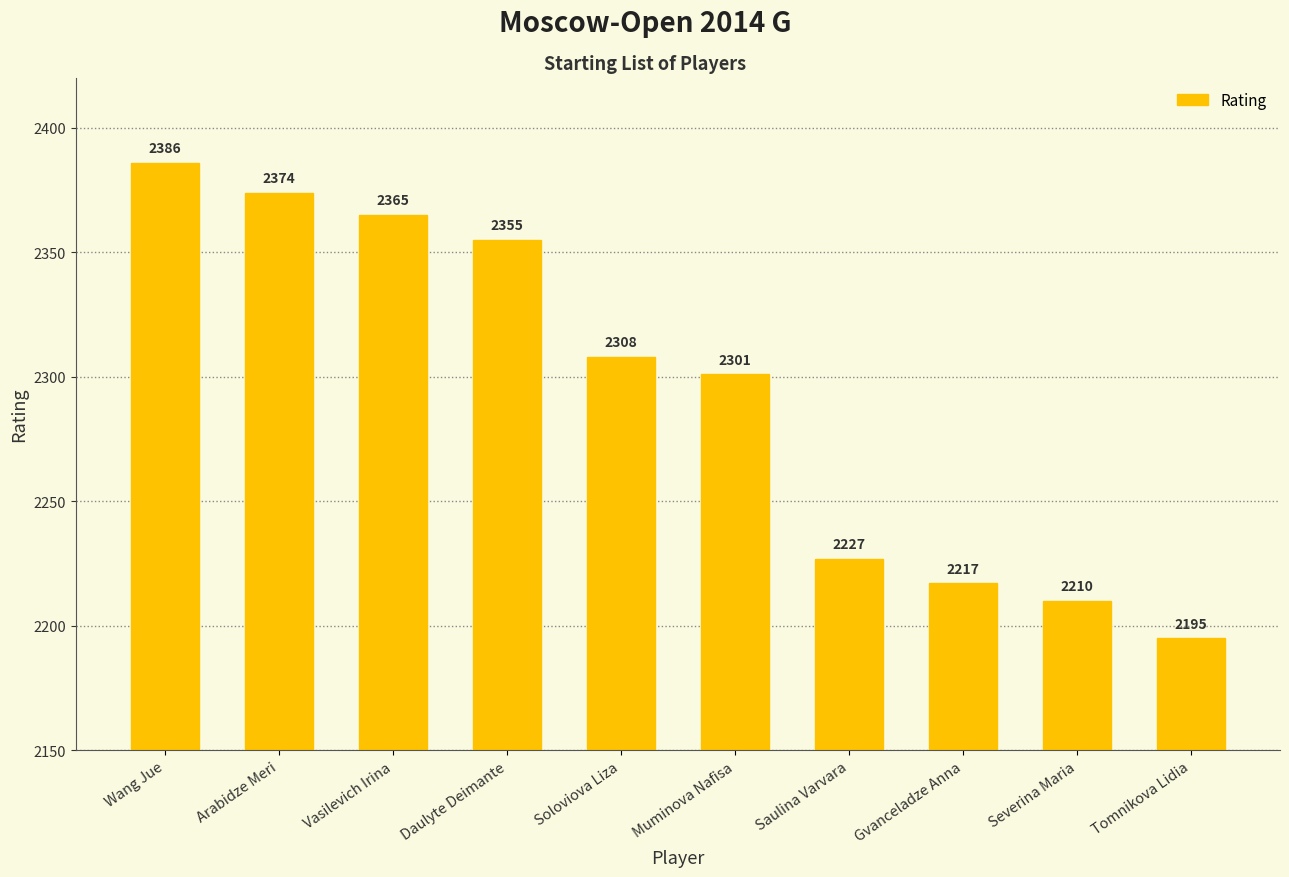

Reading left to right, what are all the values shown in this chart?

Wang Jue=2386	Arabidze Meri=2374	Vasilevich Irina=2365	Daulyte Deimante=2355	Soloviova Liza=2308	Muminova Nafisa=2301	Saulina Varvara=2227	Gvanceladze Anna=2217	Severina Maria=2210	Tomnikova Lidia=2195